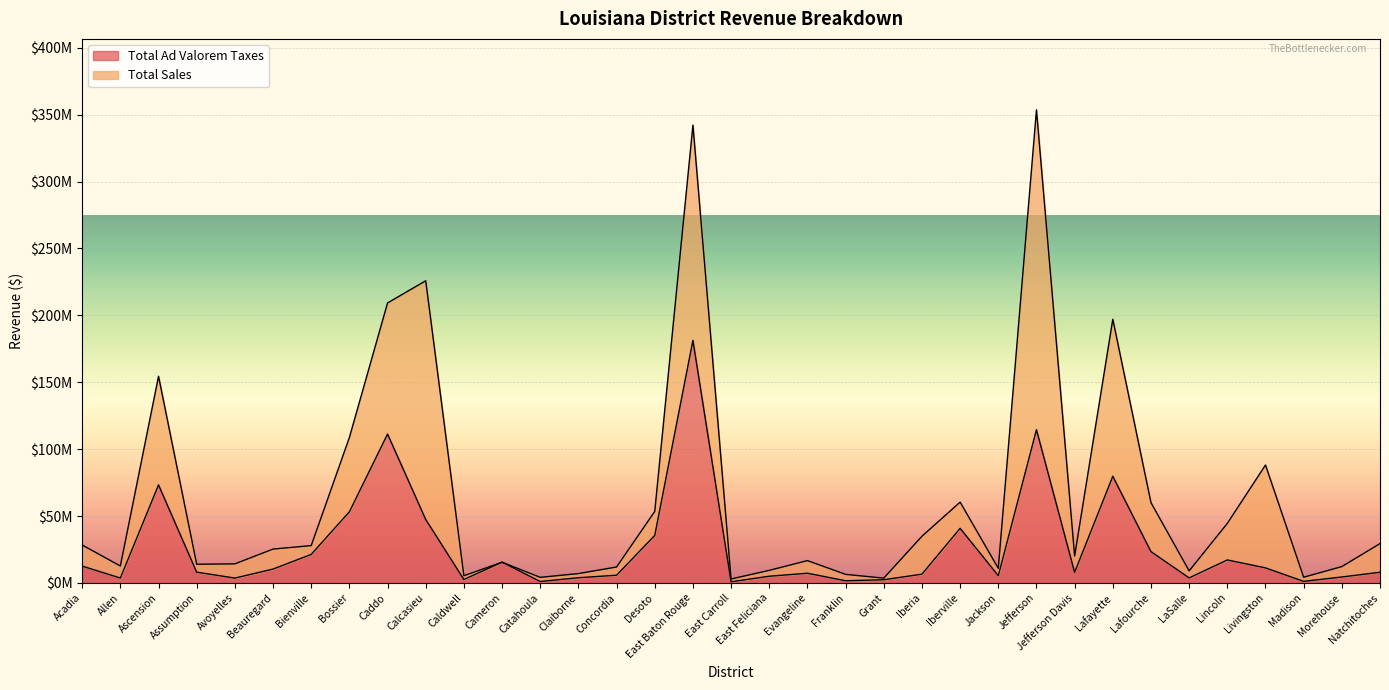

True or false: the data shows 2386025 at Grant.

True